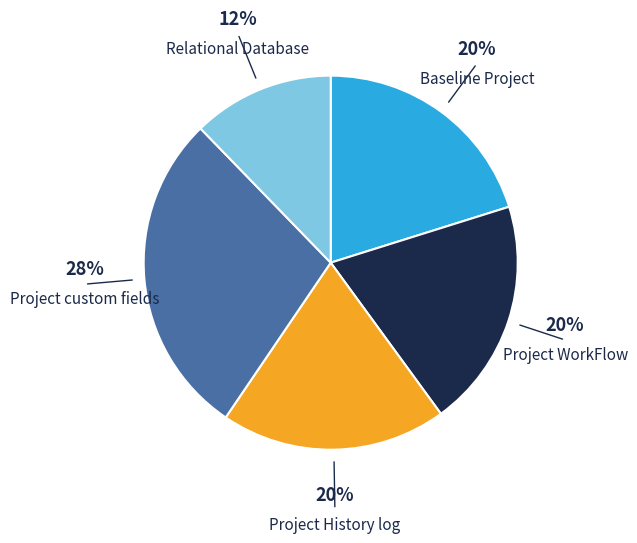

True or false: Project custom fields accounts for 22% of the total.

False